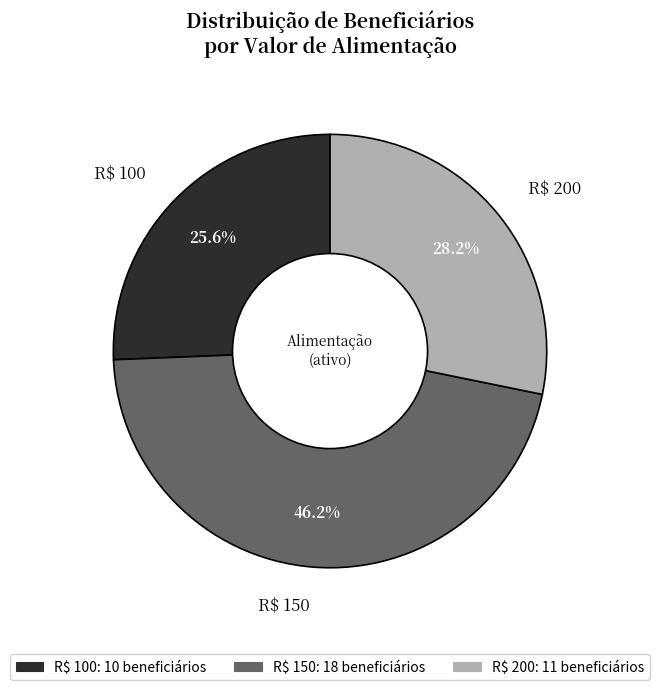

Is there any slice that represents more than half of the pie?

No